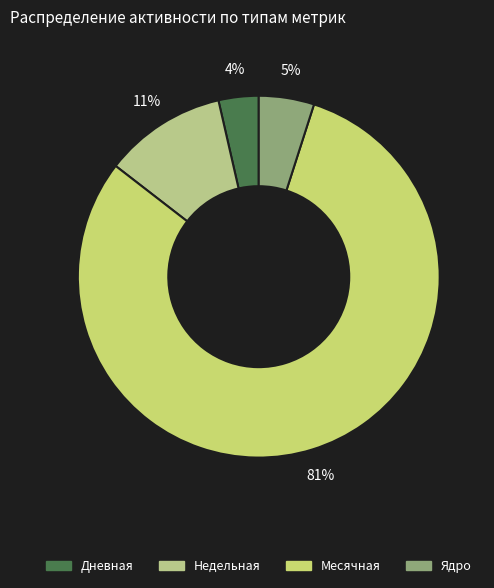

Count the number of slices in the pie.

4